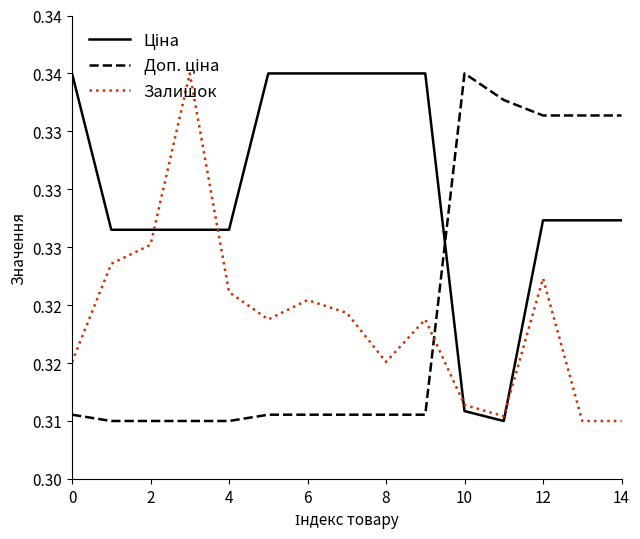

Does the chart display data point markers on the line(s)?

No